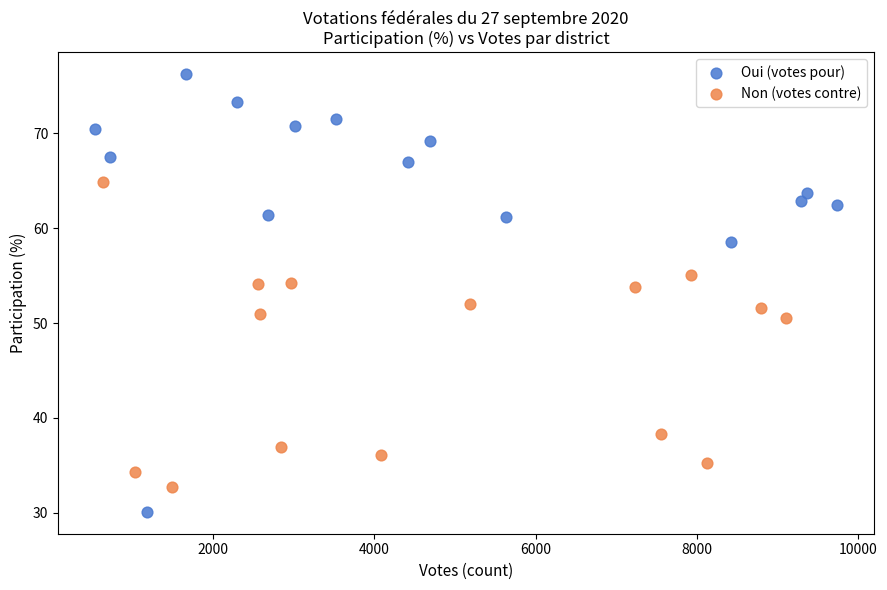

What are all the series names shown in the legend?

Oui (votes pour), Non (votes contre)